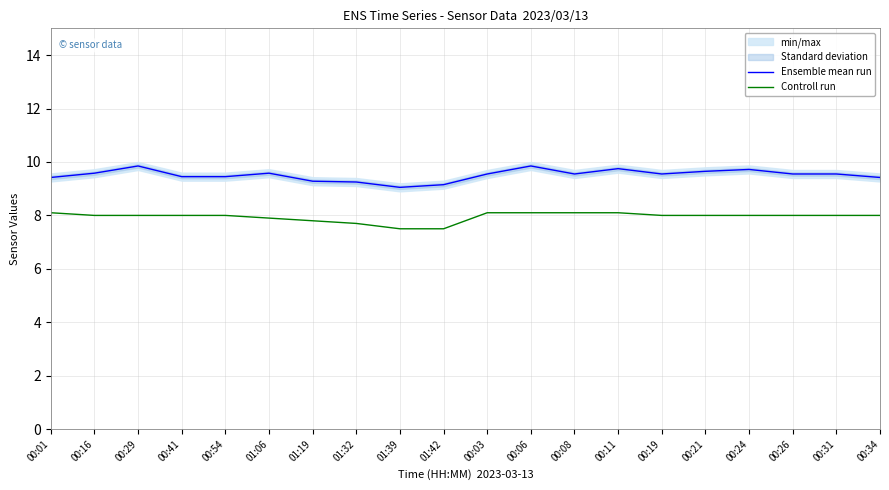

At 01:19, list the series in order from largest to smallest.

Ensemble mean run, Controll run